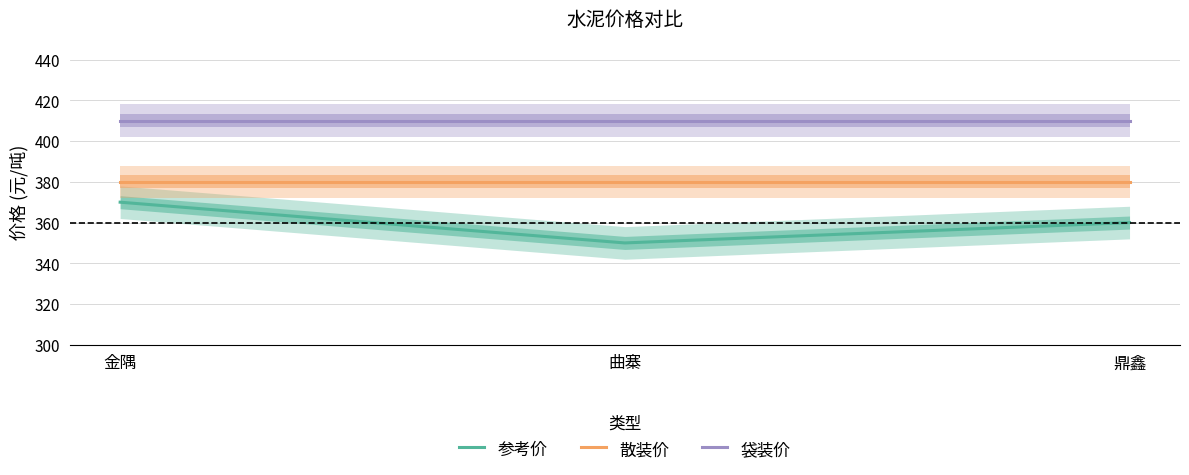

What is the total value across all series at 金隅?

1160